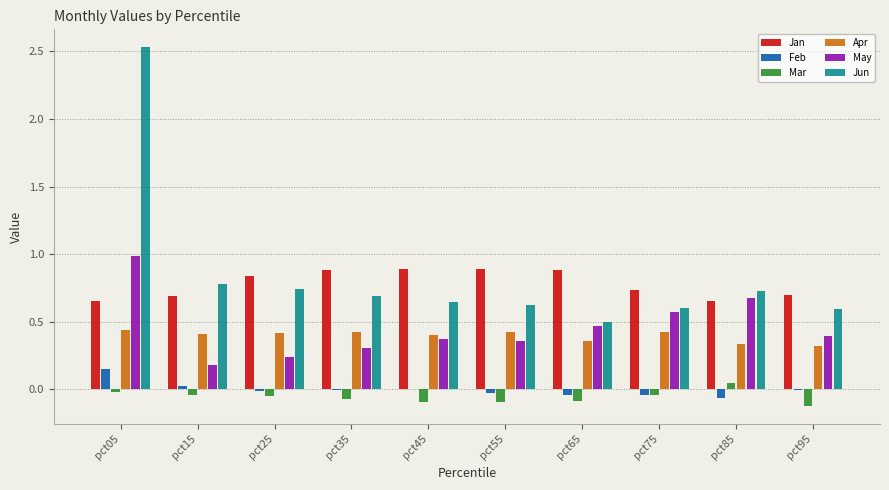

Is it true that Mar equals -0.0 at pct05?

True